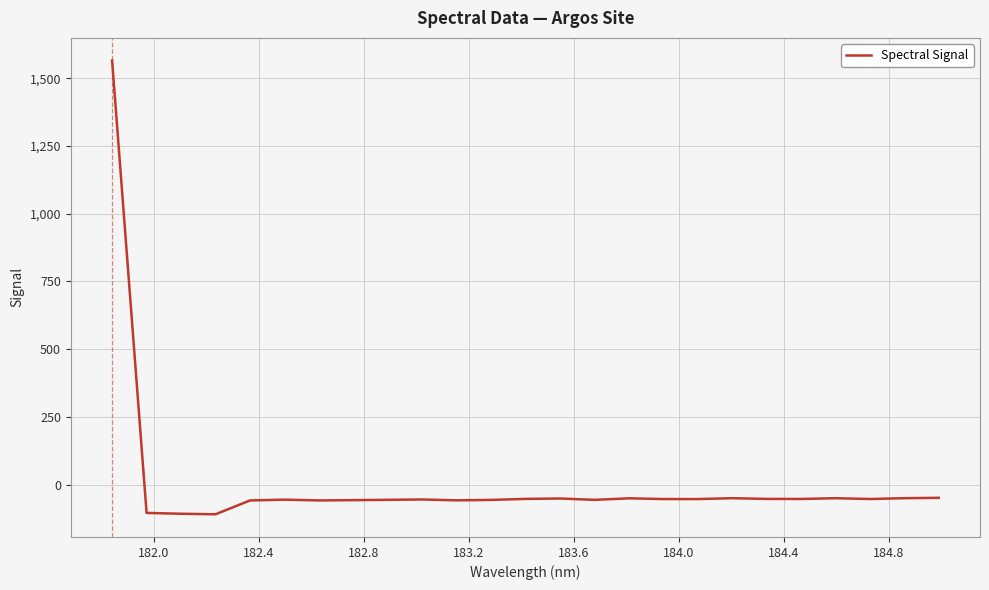

What is the minimum value shown in the chart?

-109.9